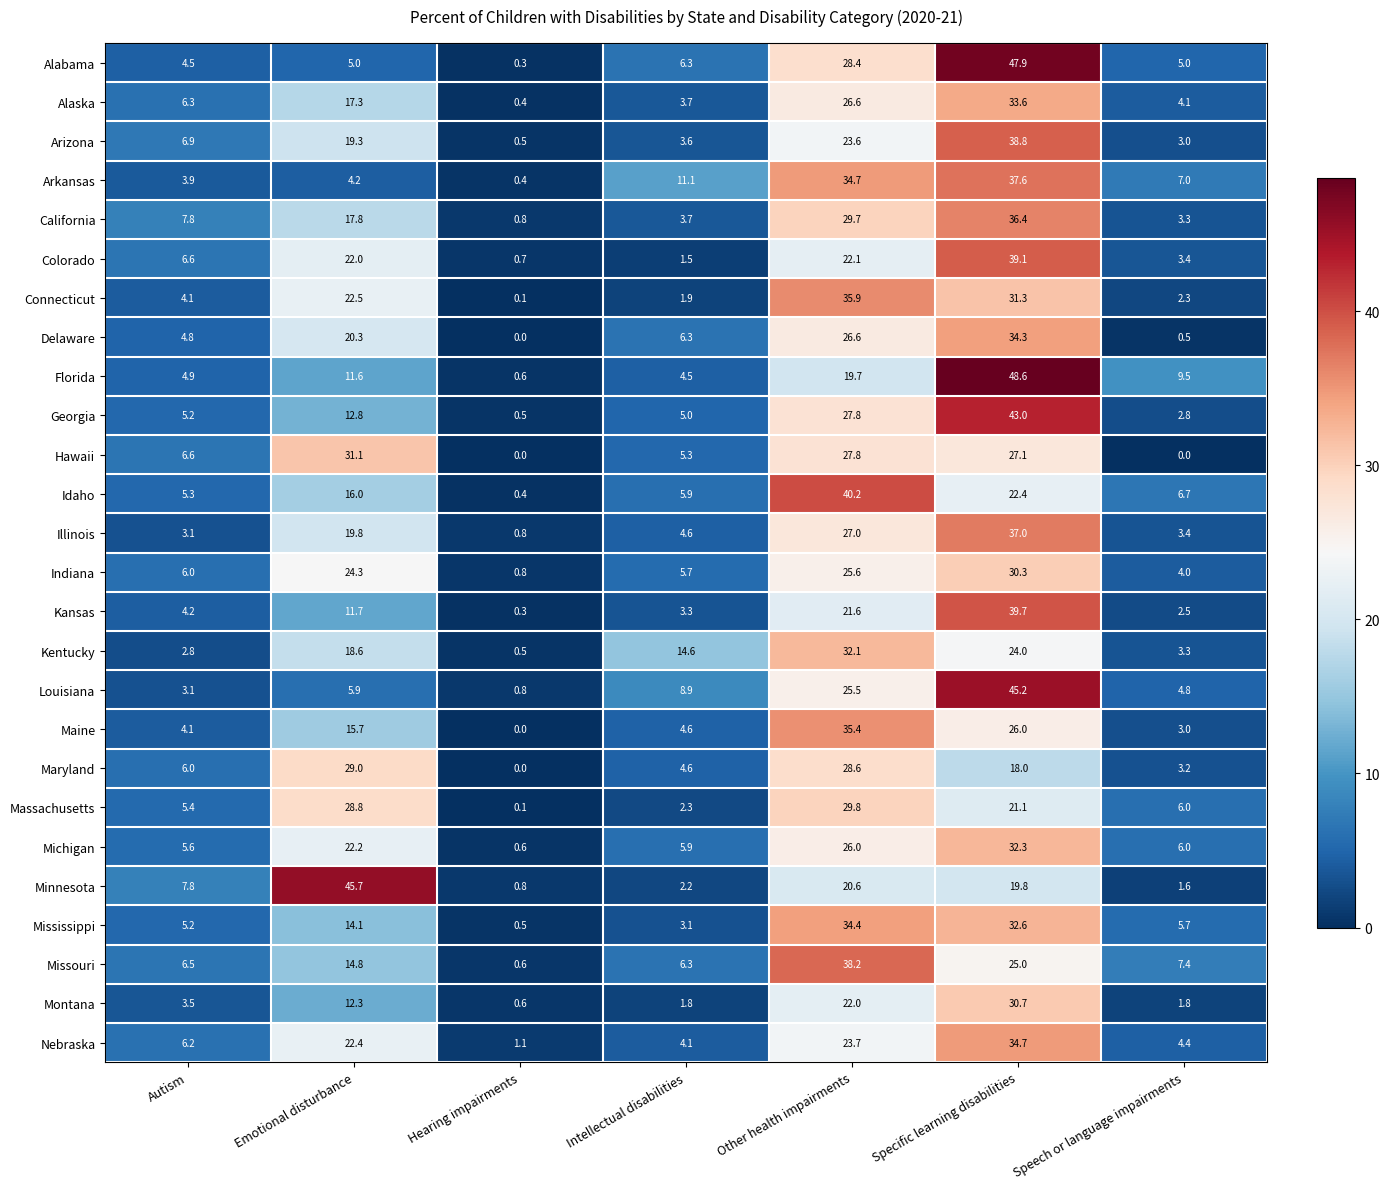

At which category is the sum across all series the highest?

Specific learning disabilities